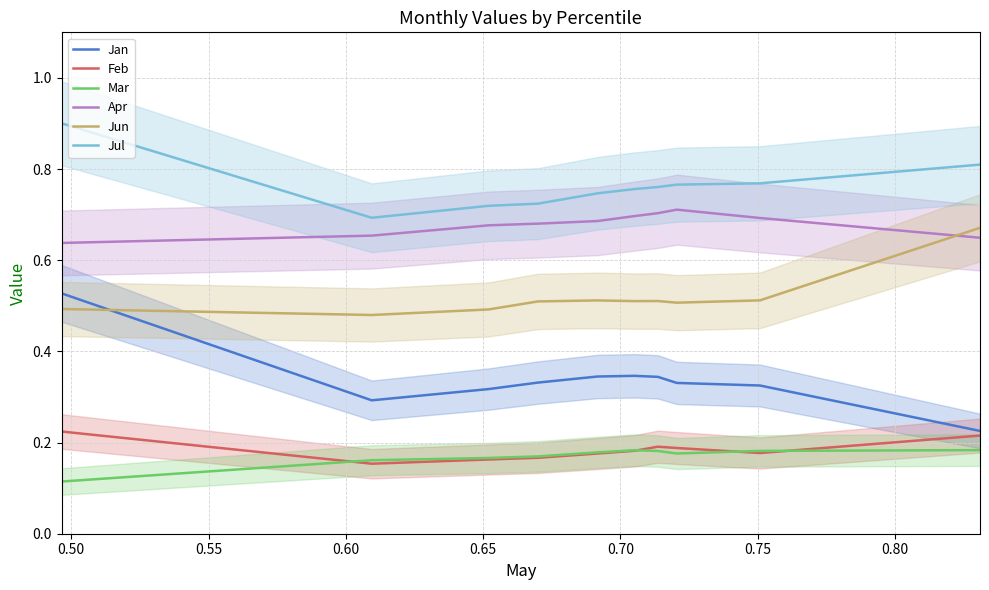

What is the maximum value for Jul?

0.9